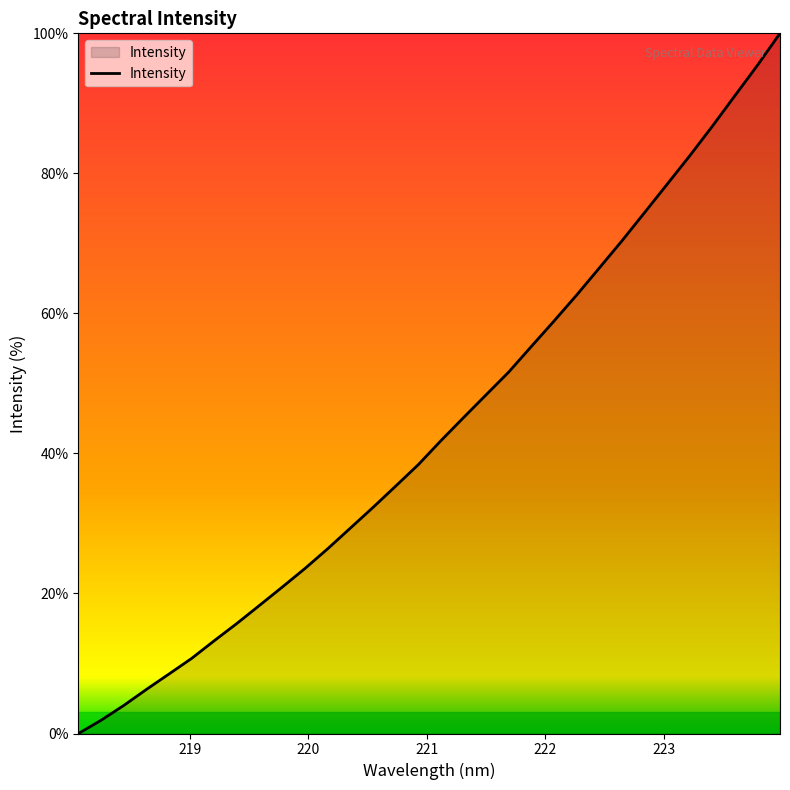

What is the difference between the maximum and minimum values?

100.0